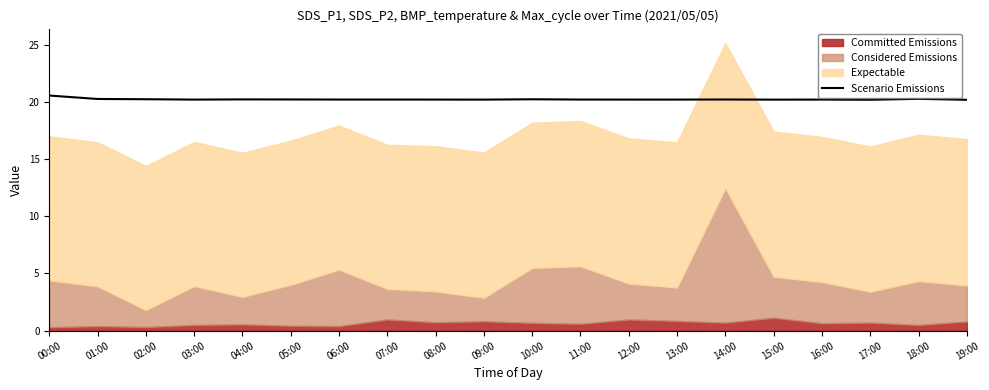

What is the label of the 4th point from the left?

03:00